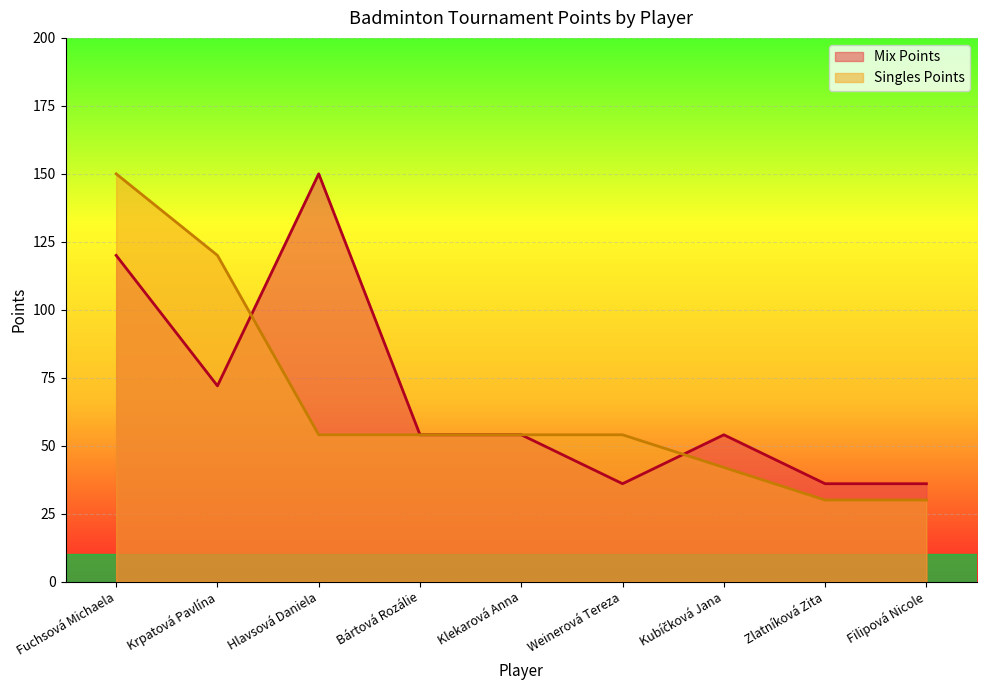

Is it true that Singles Points equals 30 at Filipová Nicole?

True